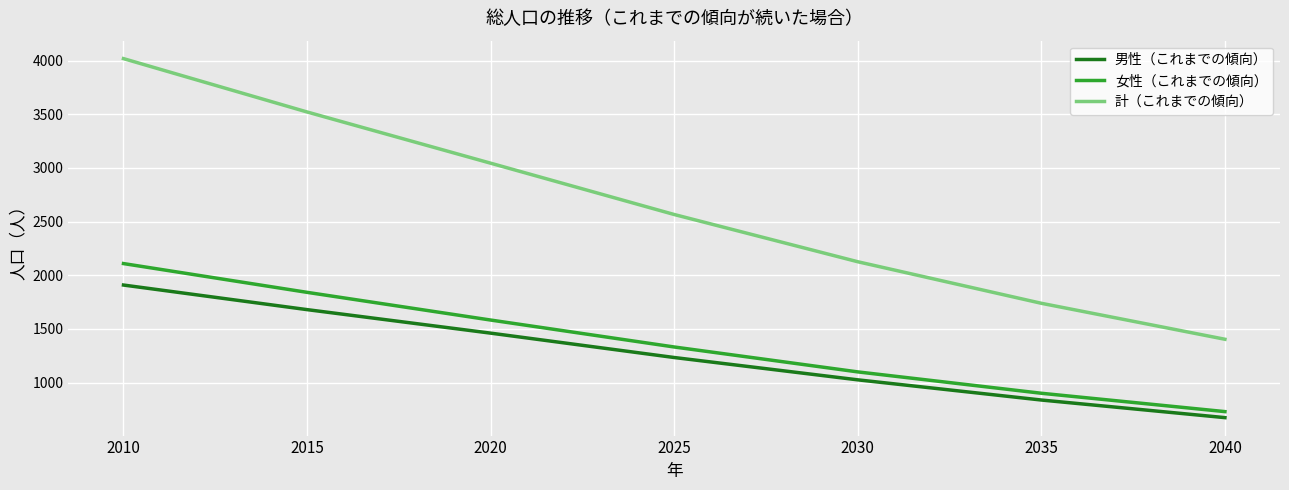

Which label corresponds to the largest value in the chart?

2010